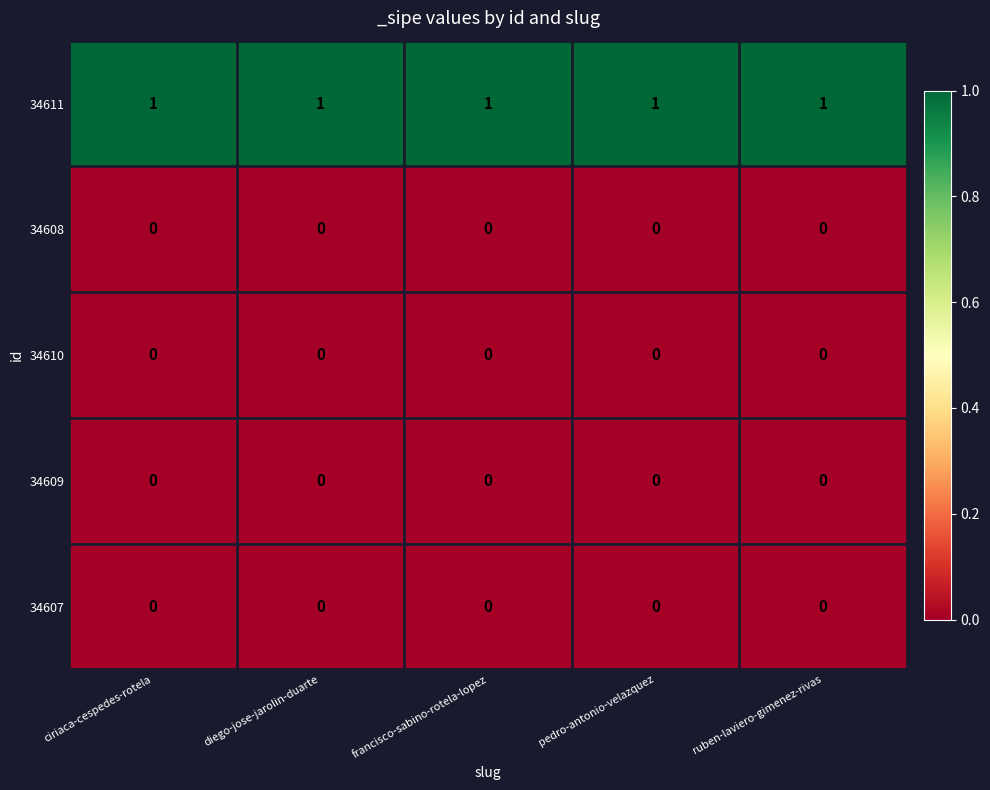

The value of 34607 at diego-jose-jarolin-duarte is 0. True or false?

True